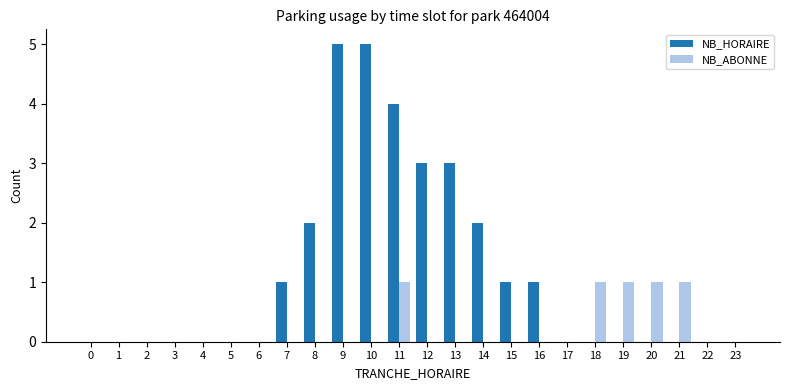

What is the greatest value displayed?

5